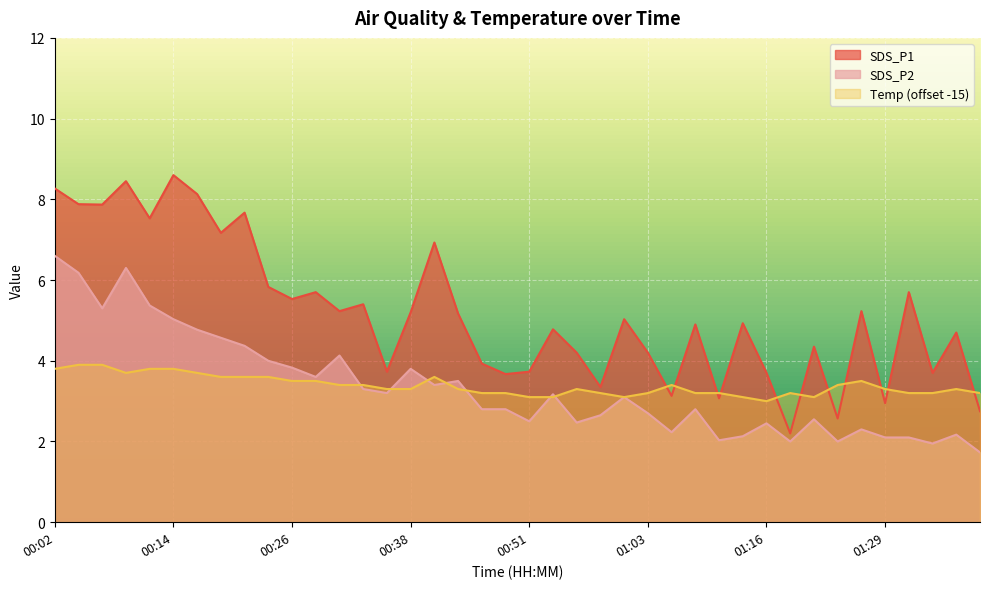

Which series changed the most between 00:43 and 01:16?

SDS_P1